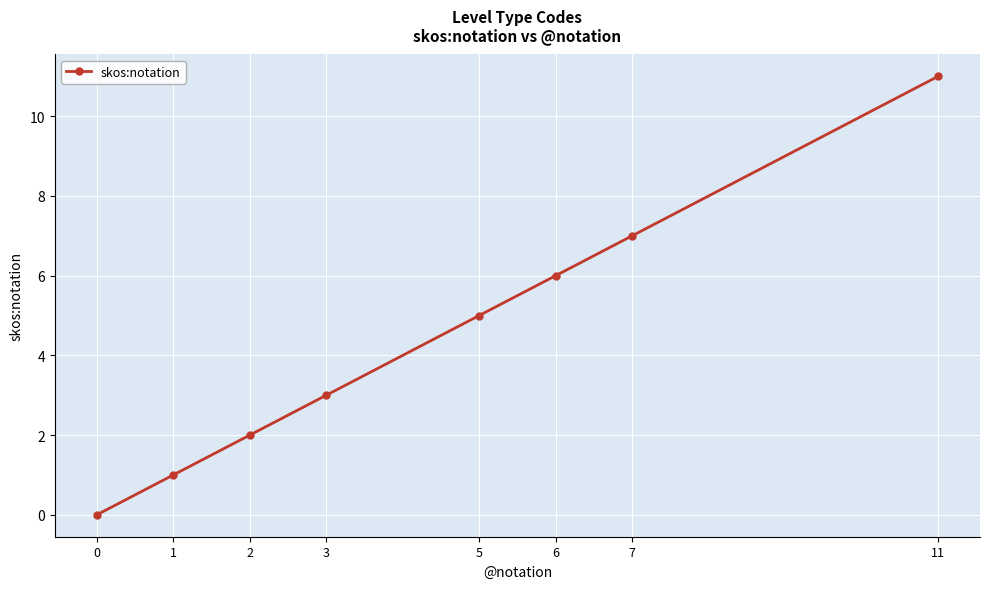

Rank the categories by value from lowest to highest.

0, 1, 2, 3, 5, 6, 7, 11